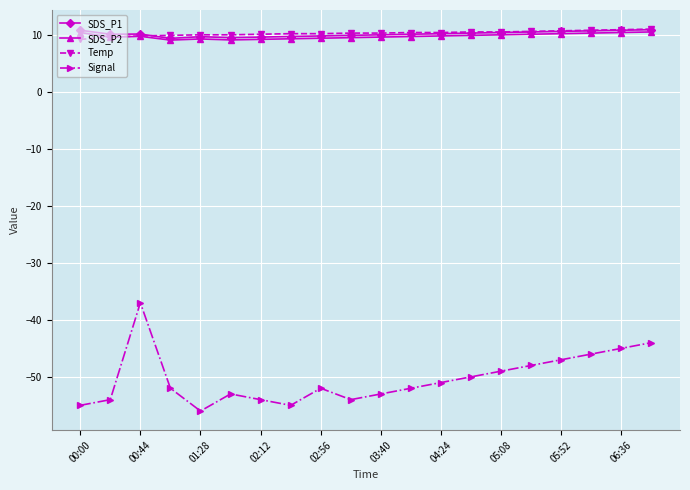

Is this an area chart (filled region under the line)?

No